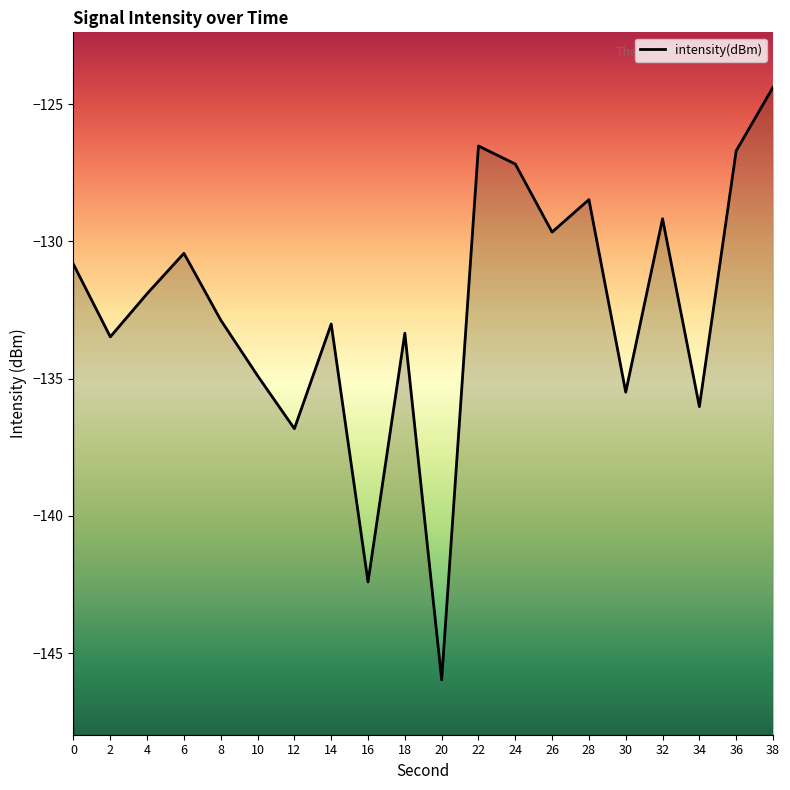

Which label corresponds to the largest value in the chart?

38